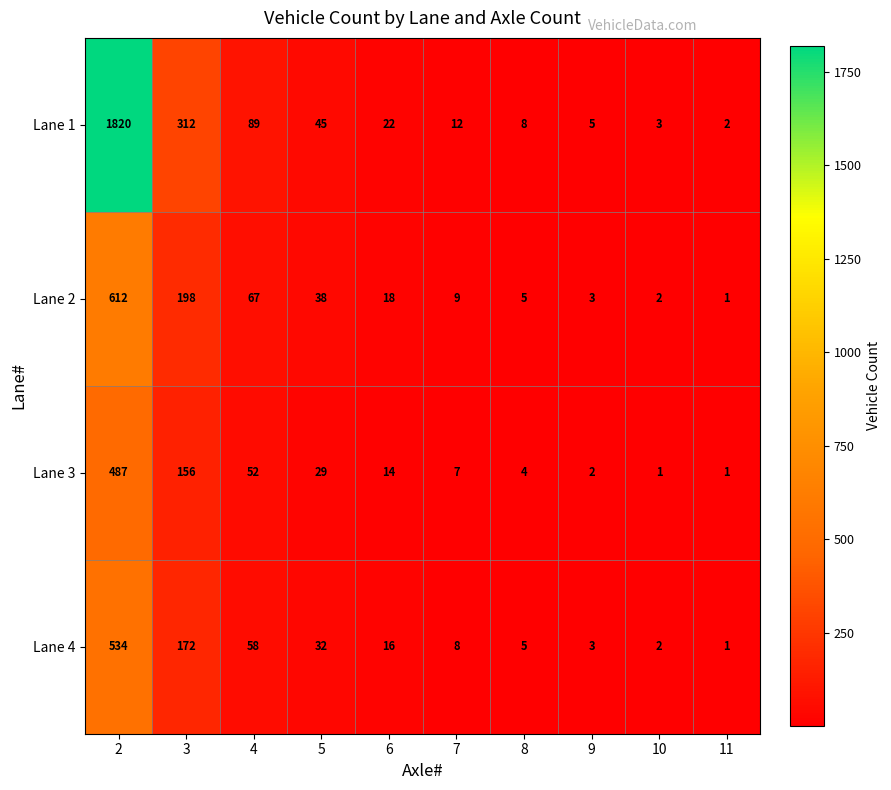

At 3, list the series in order from largest to smallest.

Lane 1, Lane 2, Lane 4, Lane 3